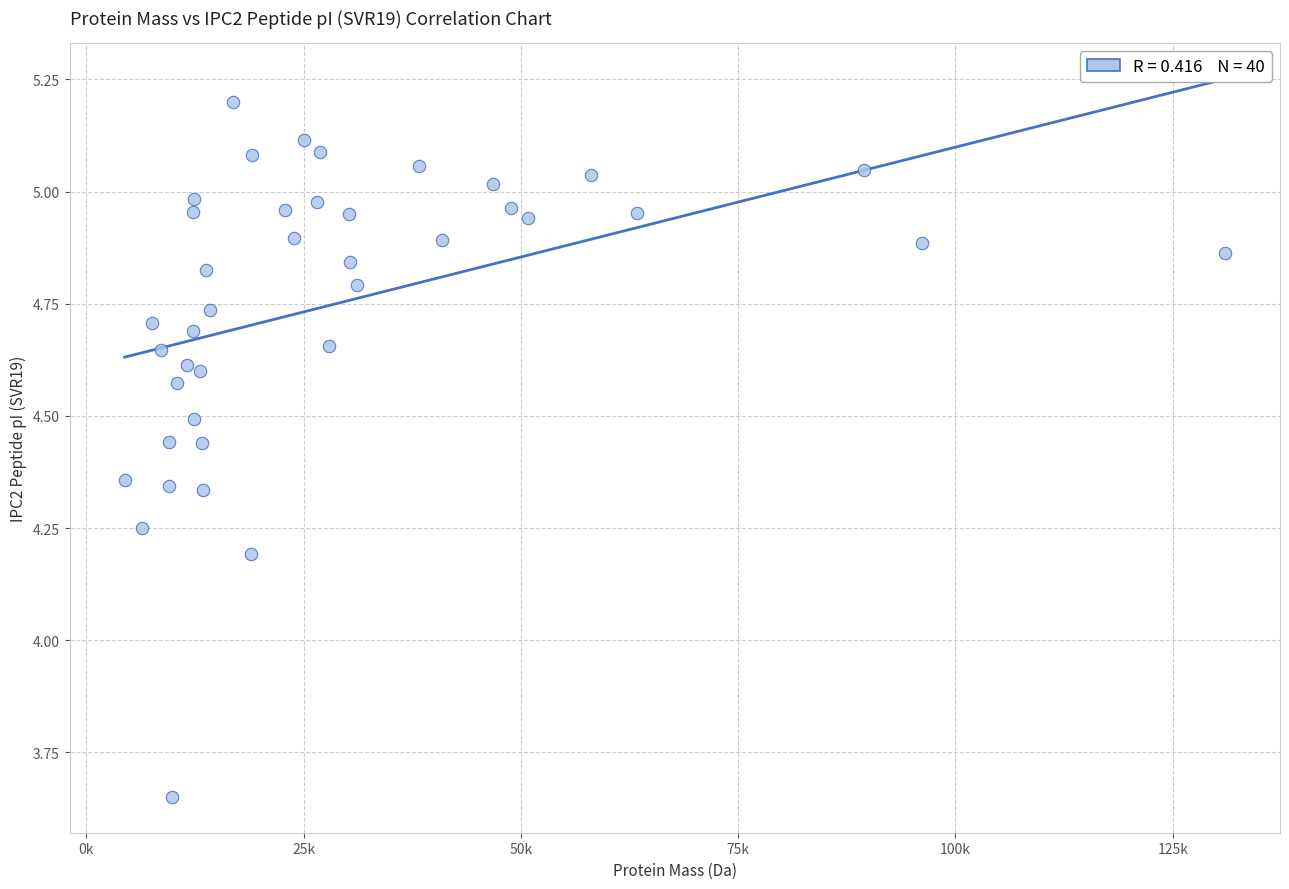

What is the range of X values (max minus min)?

126589.8